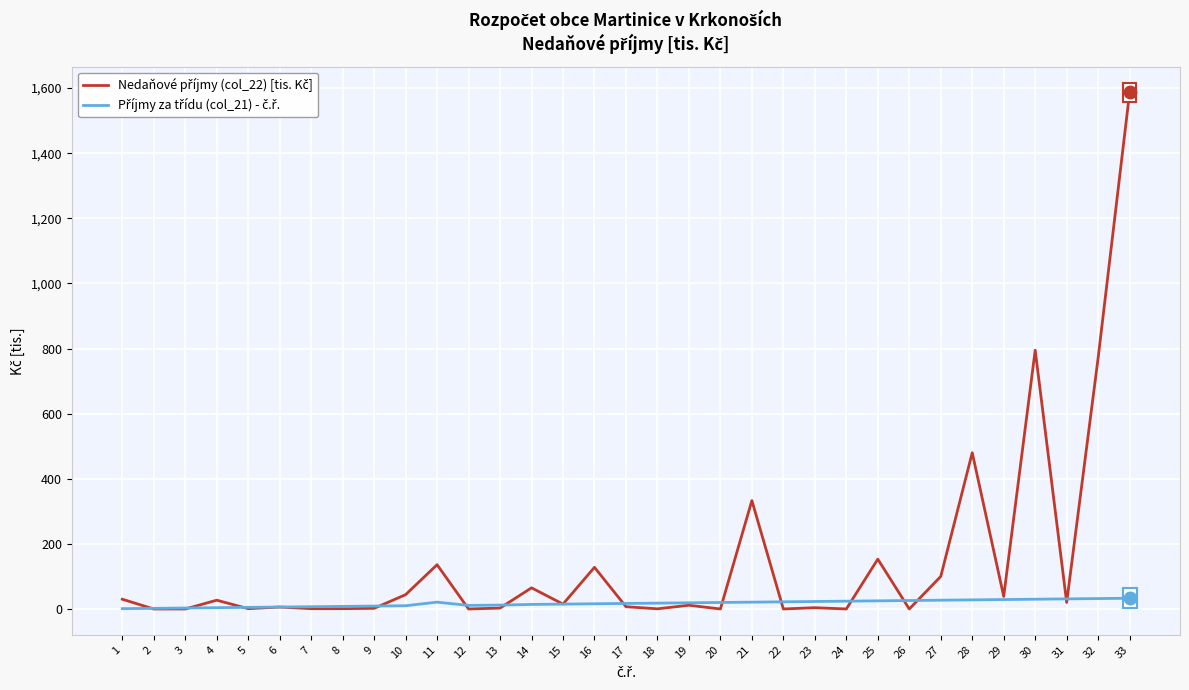

What is the greatest value displayed?

1586.5